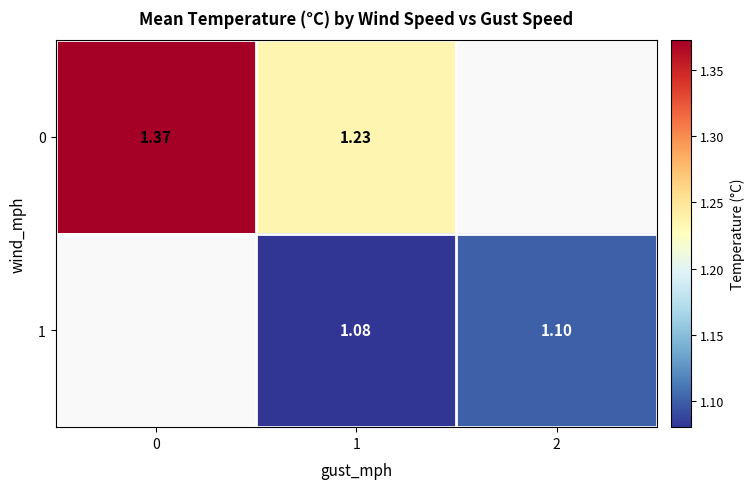

True or false: 1 has a value of 1.1 at 2.

True